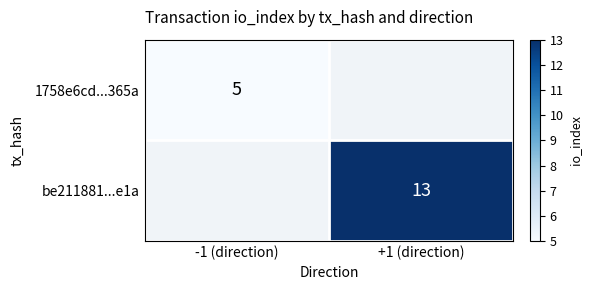

The value of be211881...e1a at +1 (direction) is 4.2. True or false?

False